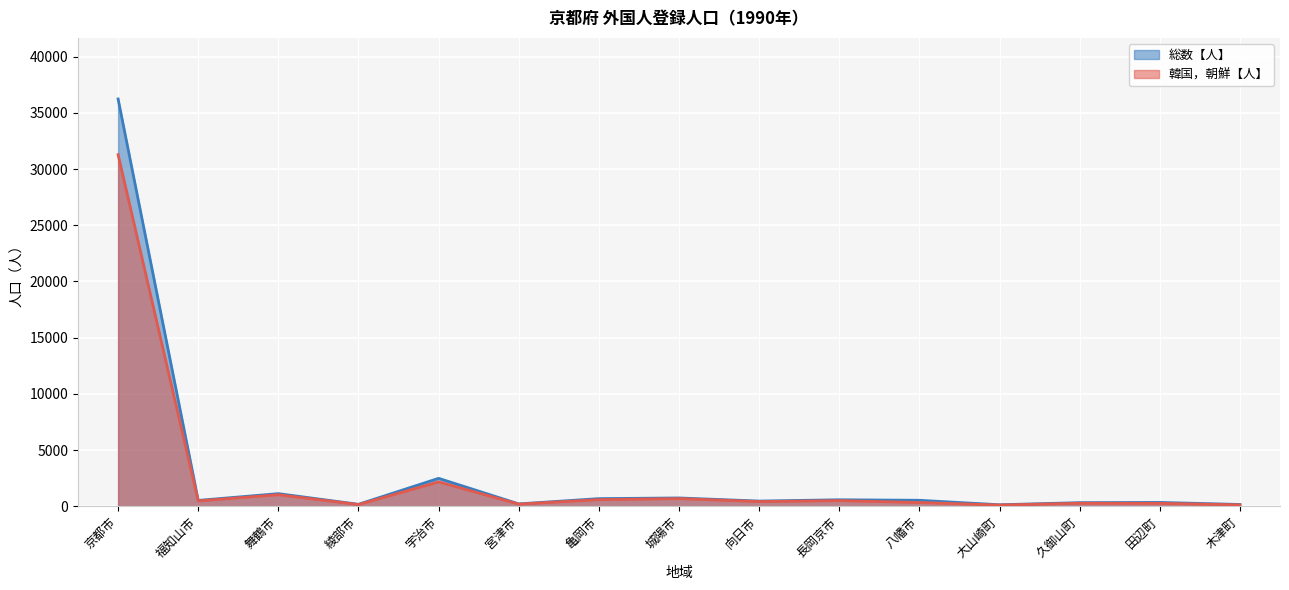

Is it true that 総数【人】 equals 3386 at 宇治市?

False